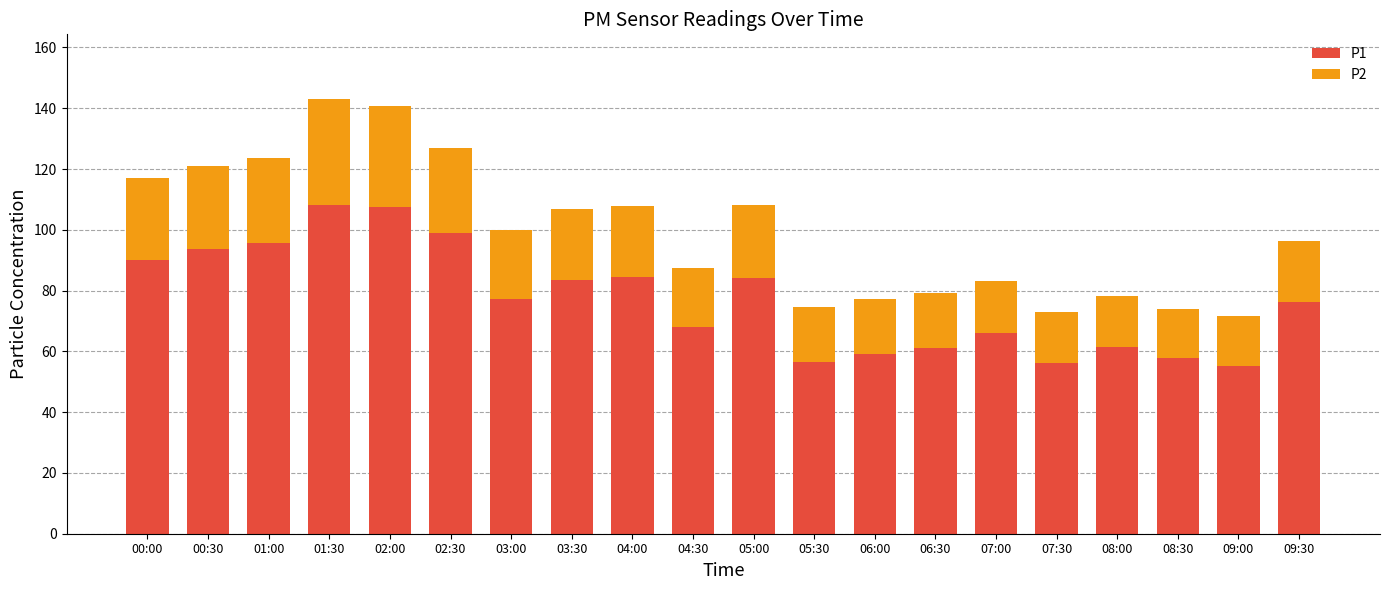

What is the sum of all P1 values?

1541.5